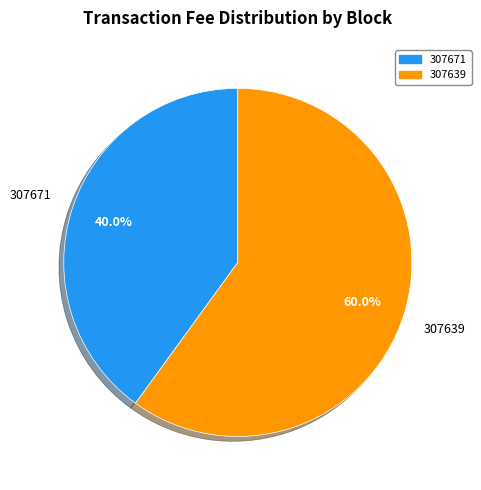

True or false: 307639 accounts for 60% of the total.

True